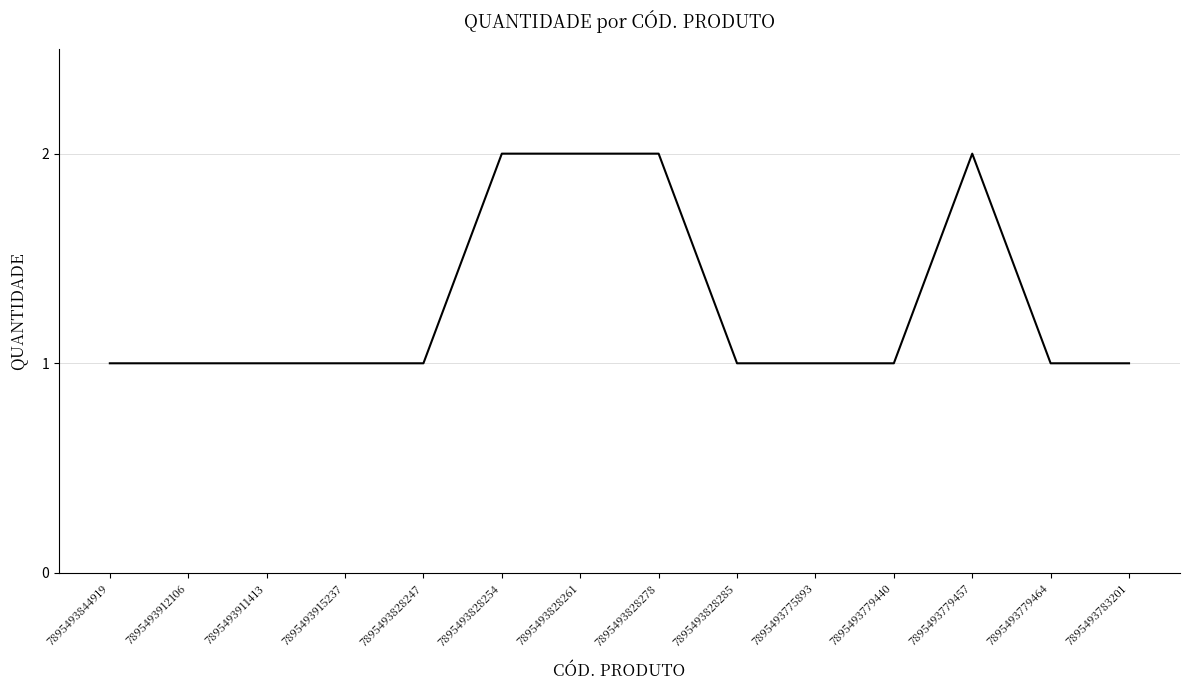

Approximately how many times larger is the value at 7895493828278 compared to 7895493911413?

2.0